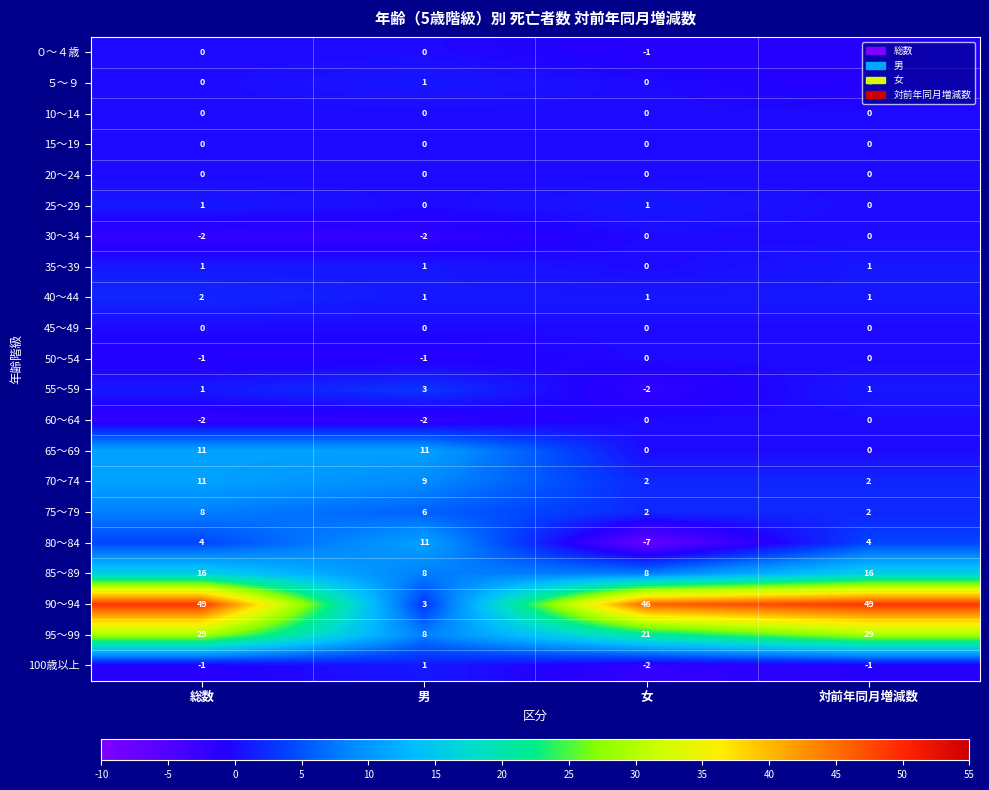

What value does the 90～94 series have at 総数, to the nearest 5?

50